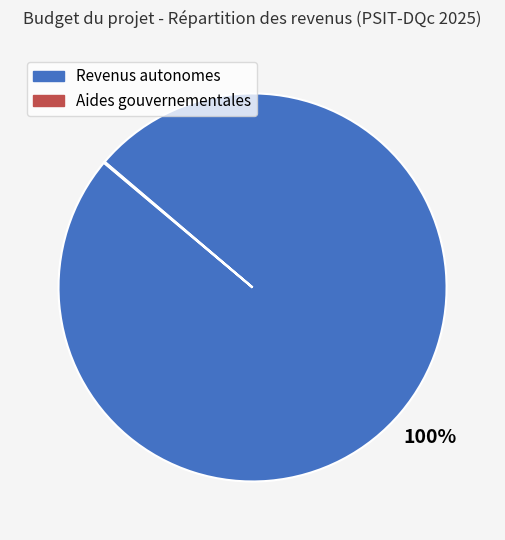

To the nearest percent, what percentage of the pie is Revenus autonomes?

100%